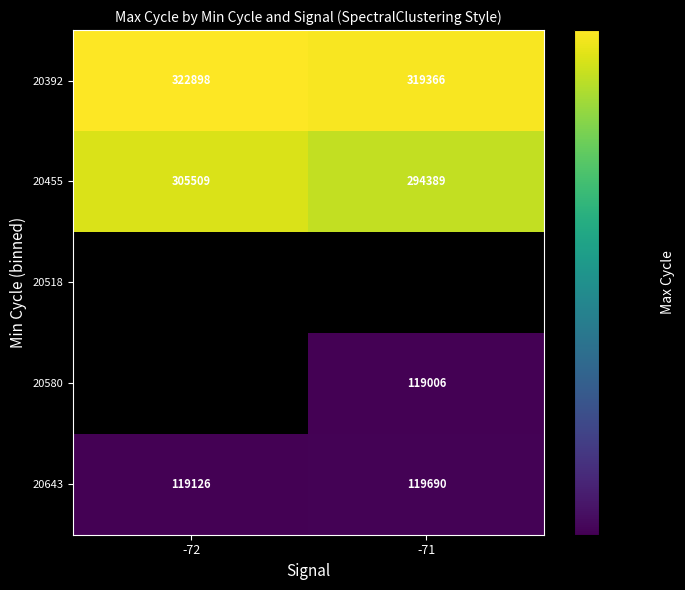

List the labels in order of 20392 value, smallest first.

-71, -72